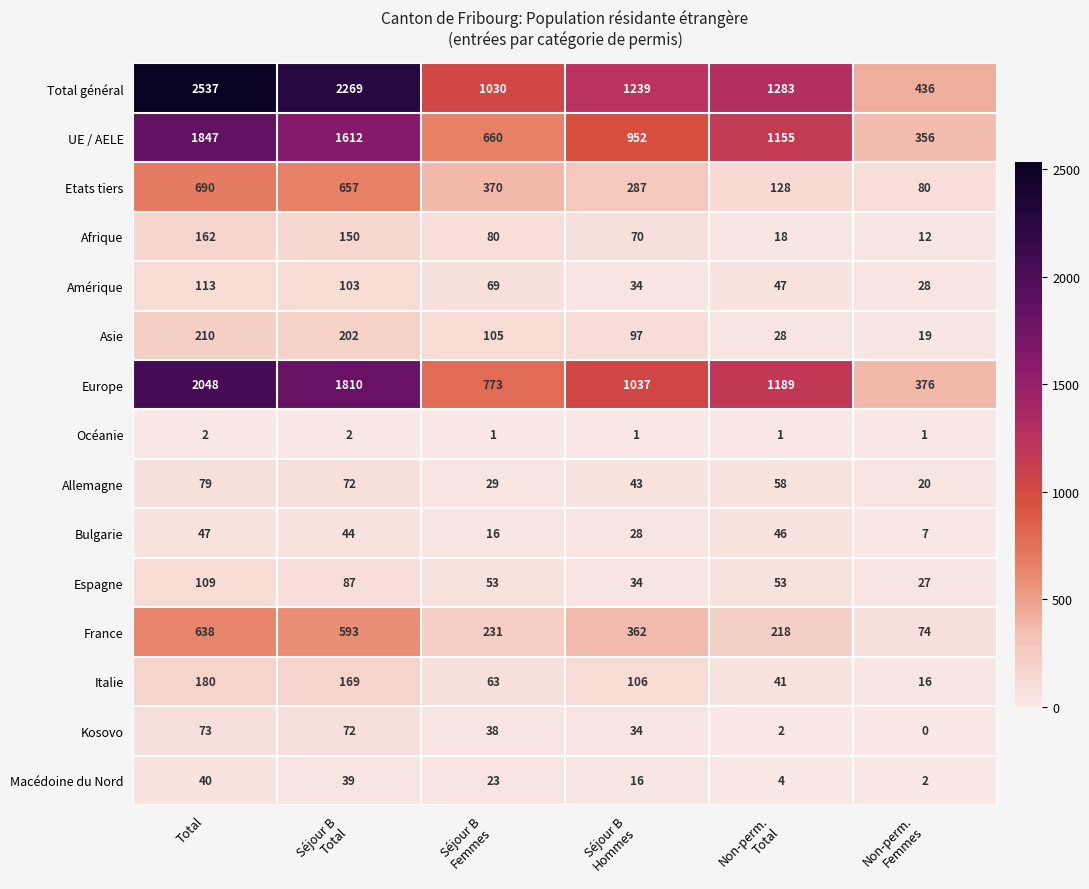

At which category does the chart reach its peak across all series?

Total